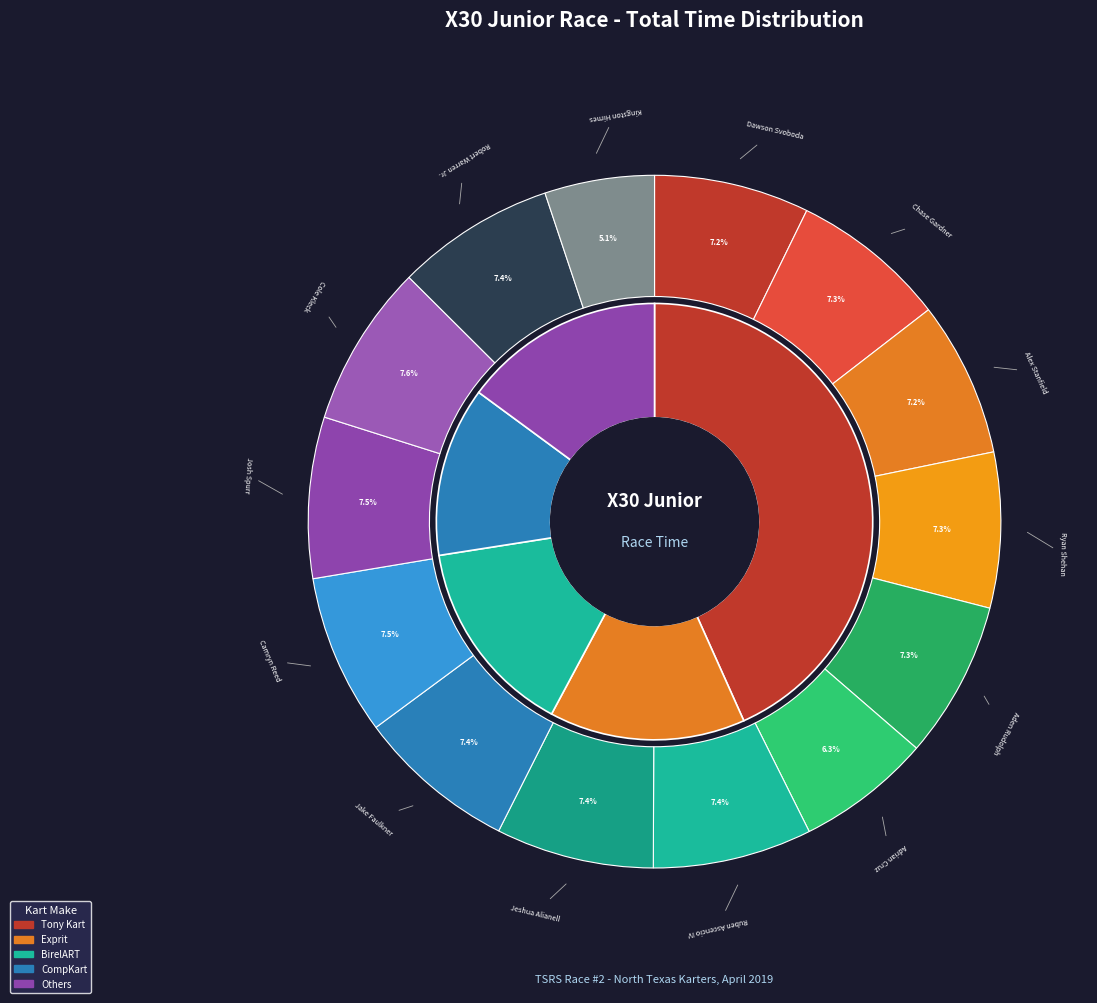

Between Alex Stanfield and Cole Kleck, which is larger?

Cole Kleck